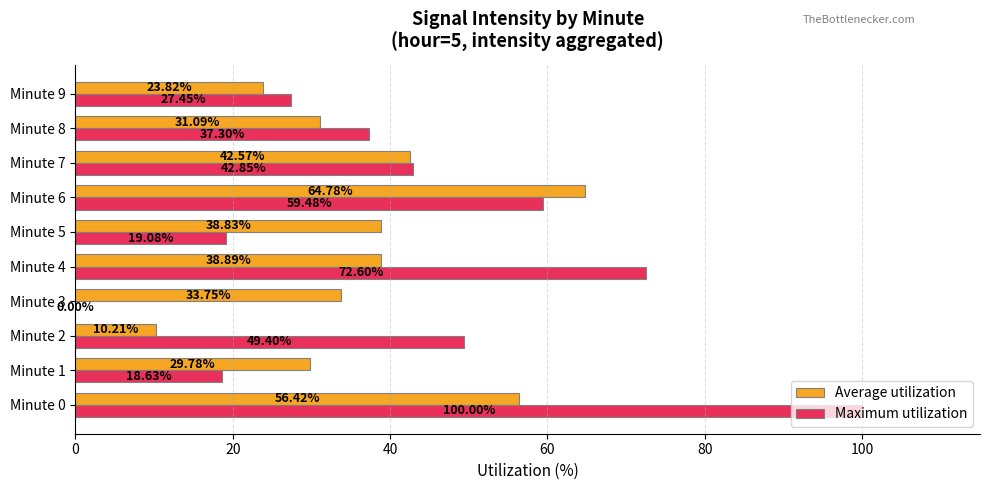

Which series has the largest total across all categories?

Maximum utilization